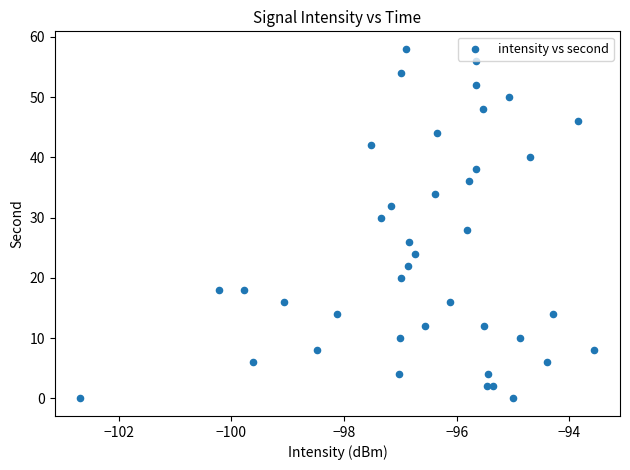

What is the range of Y values (max minus min)?

58